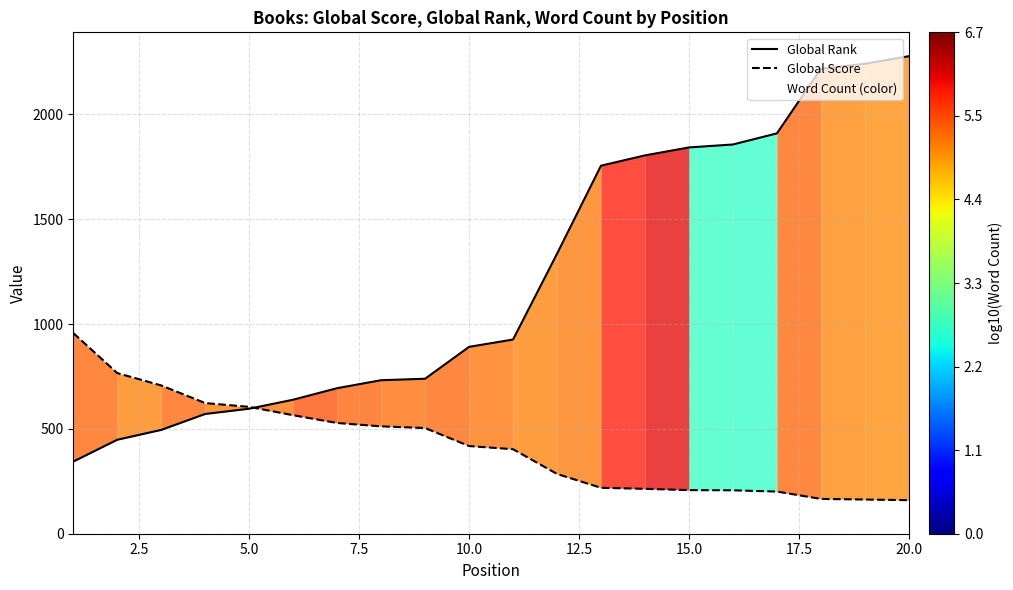

True or false: Global Score and Global Rank cross at least once.

True